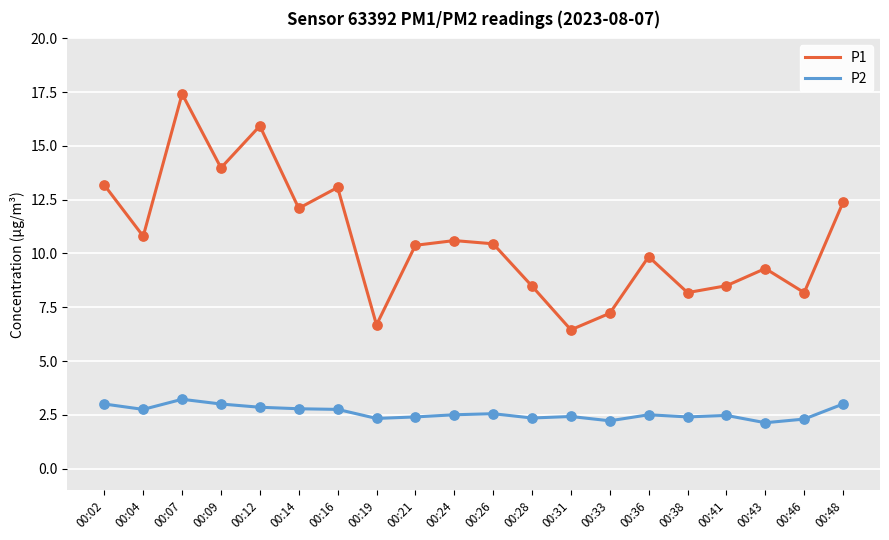

Which series changed the most between 00:02 and 00:46?

P1